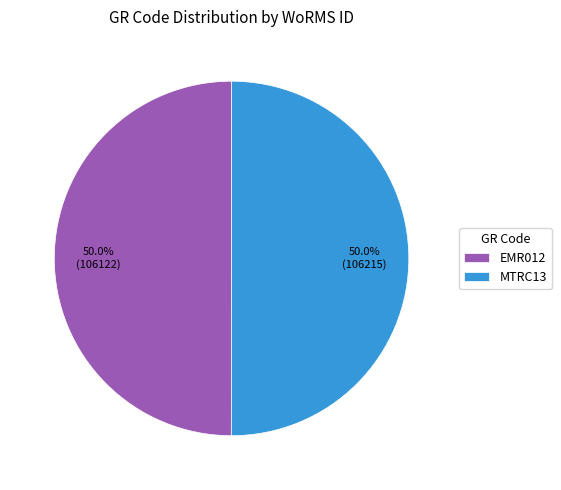

What is the ratio of the value at MTRC13 to the value at EMR012?

1.0